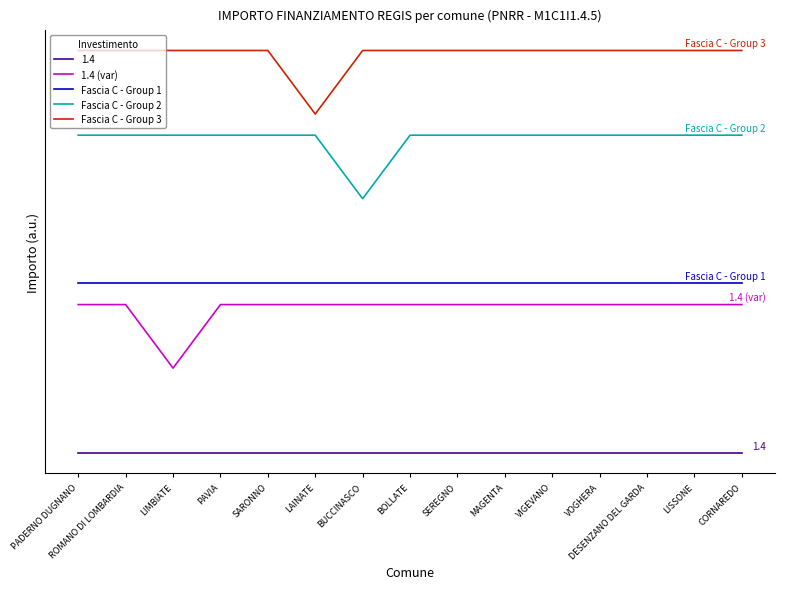

True or false: 1.4 (var) and Fascia C - Group 3 intersect in this chart.

False